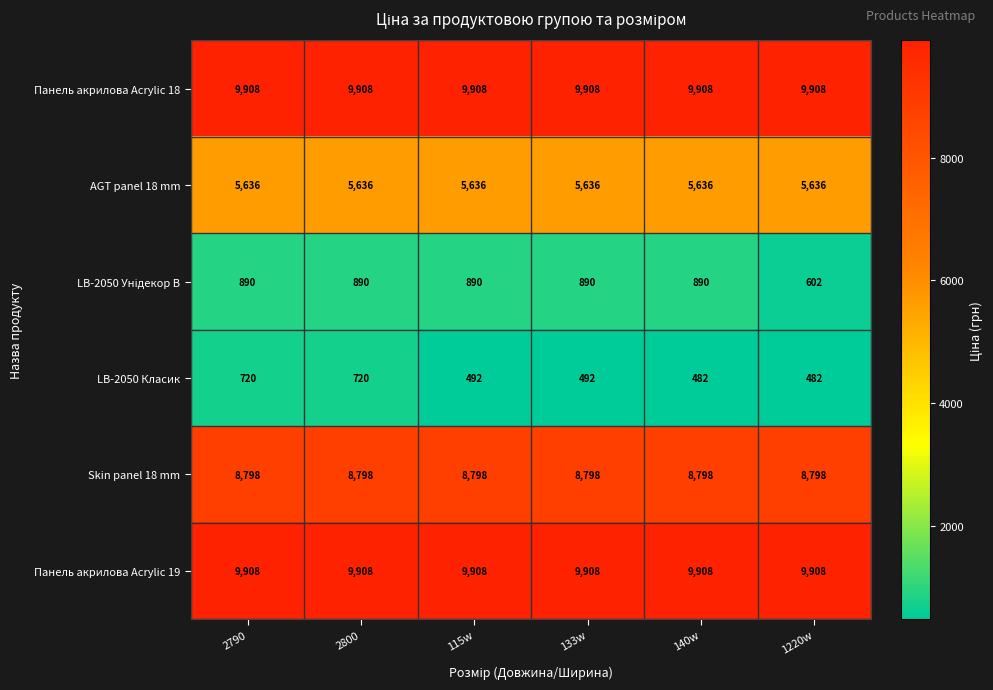

What is the sum of all Панель акрилова Acrylic 18 values?

59448